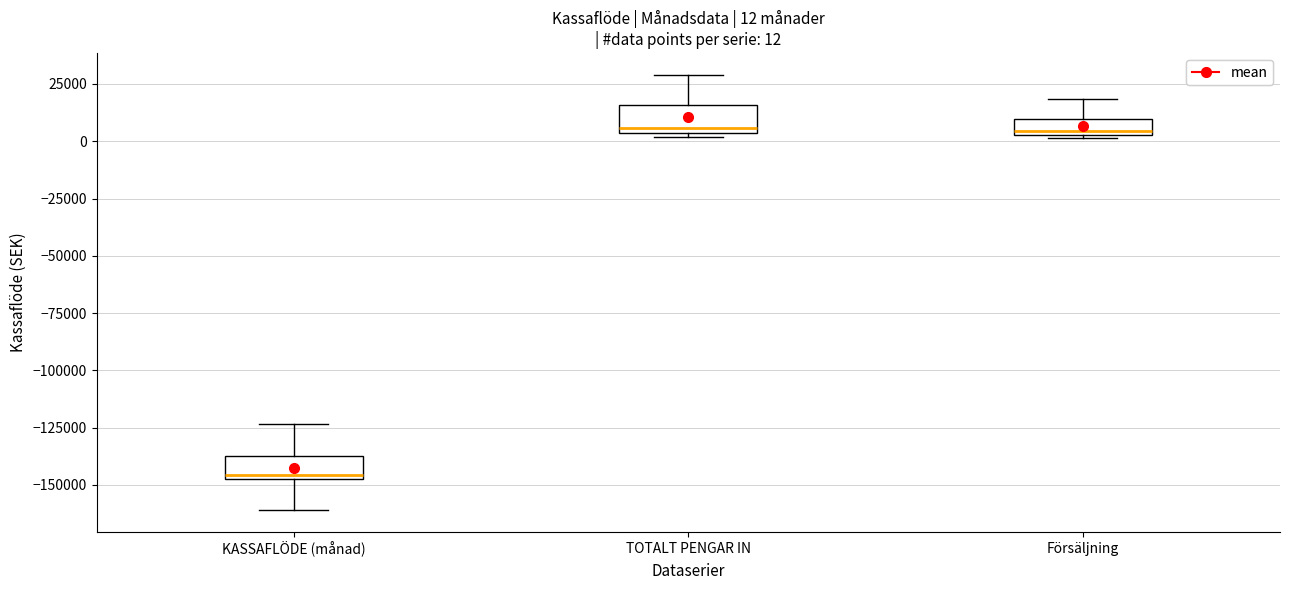

Which box has the lowest median line?

KASSAFLÖDE (månad)